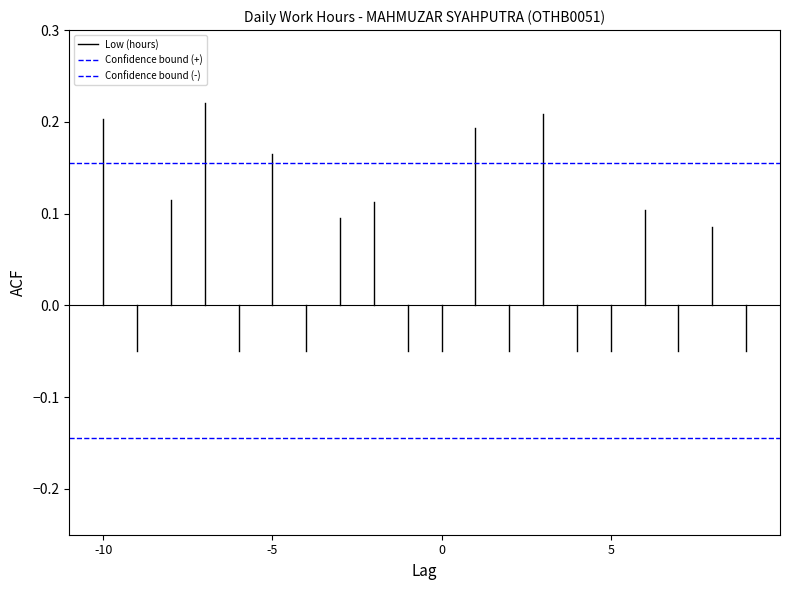

Rank the series by their average value, from highest to lowest.

Confidence bound (+), Low (hours), Confidence bound (-)